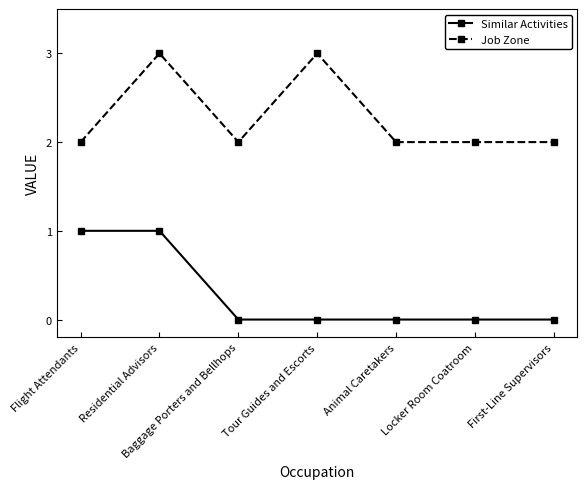

How many lines are shown in the chart?

2